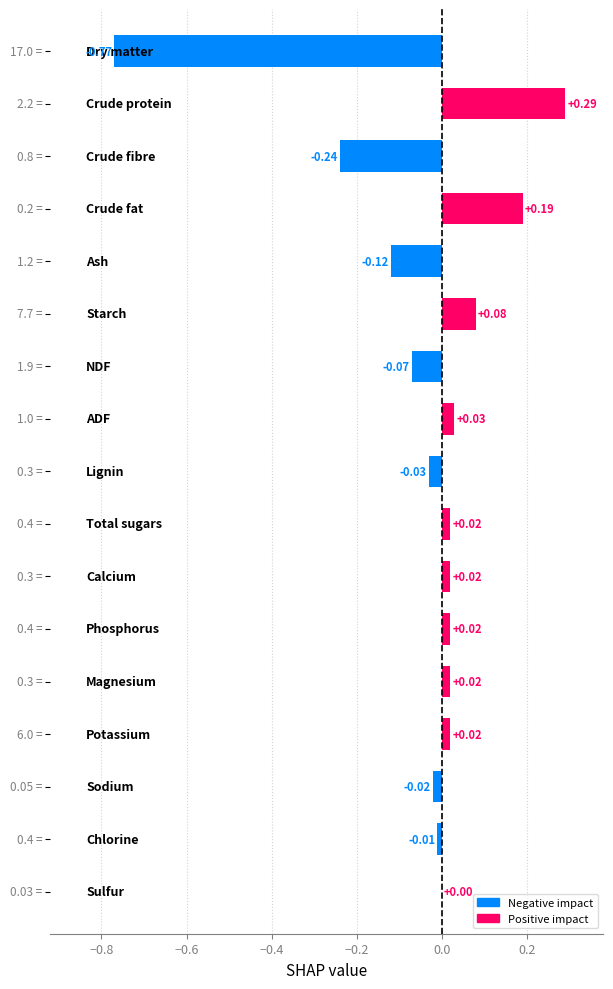

What is the sum of all values?

-0.6